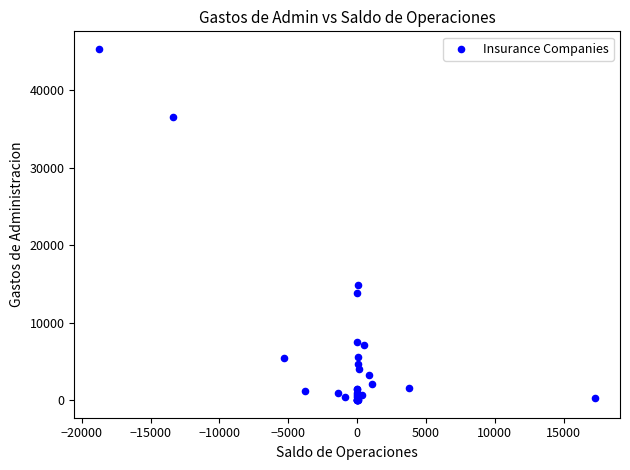

What Y value in the scatter plot is closest to 22651?

14884.2